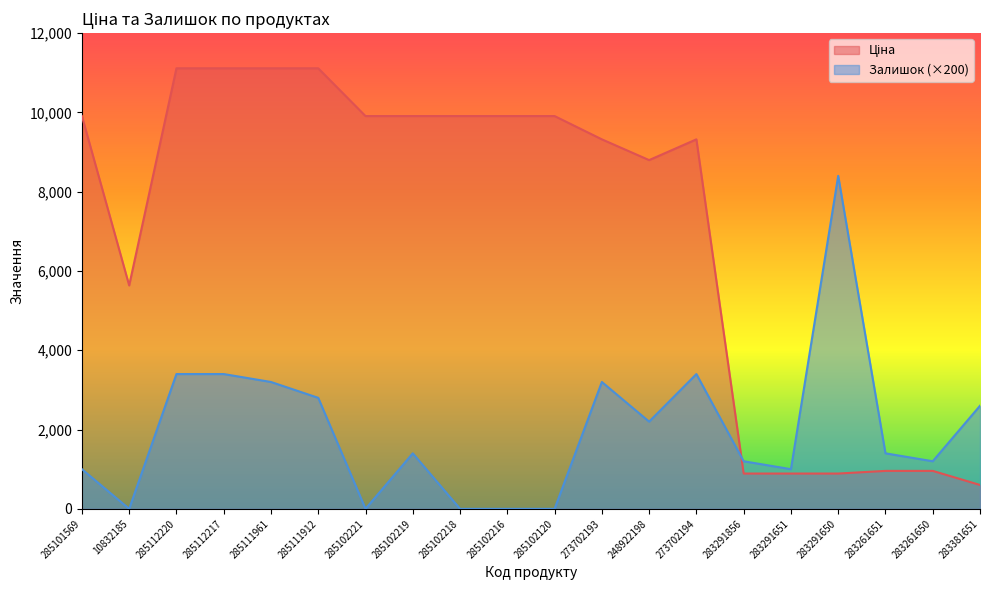

Does the chart display data point markers on the line(s)?

No